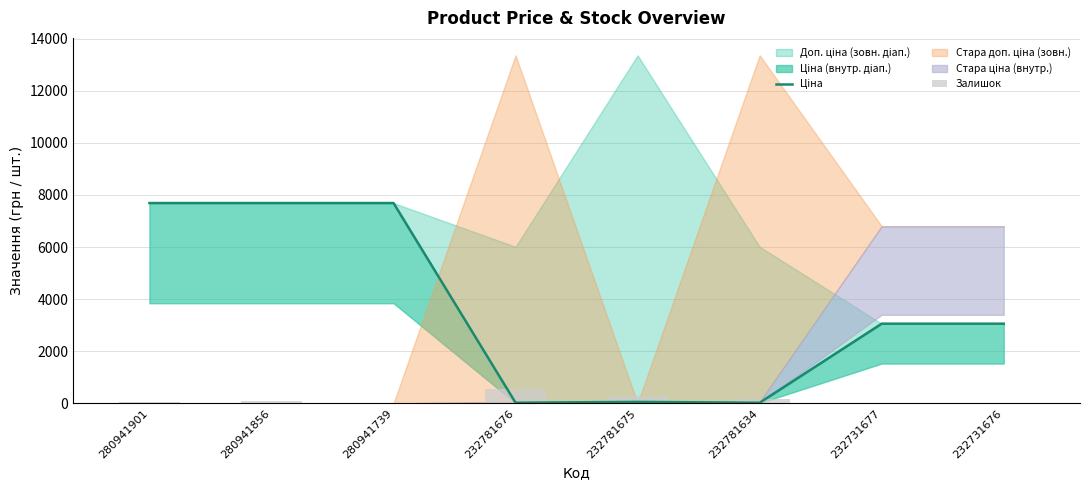

What is the difference between the highest and lowest values at 280941856?

7597.0